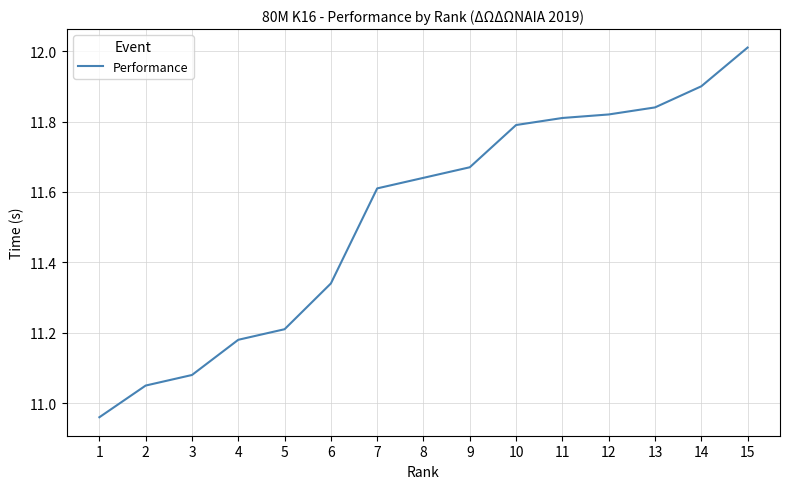

True or false: the data shows 11.6 at 7.

True